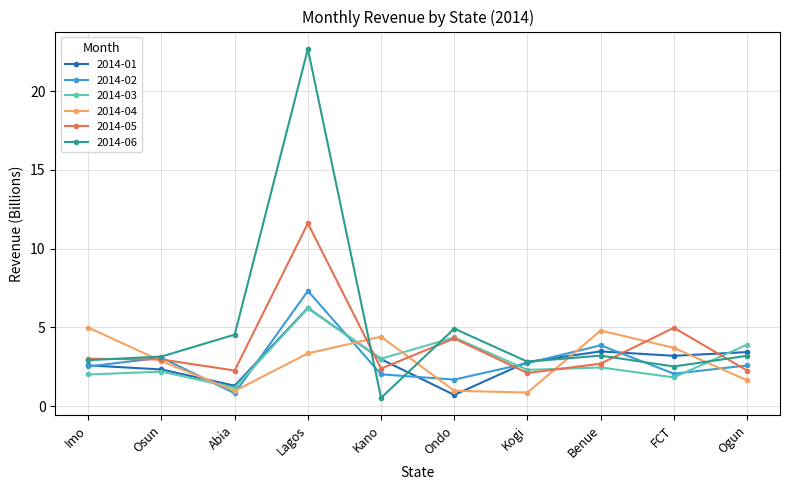

What position from the right is Osun?

9